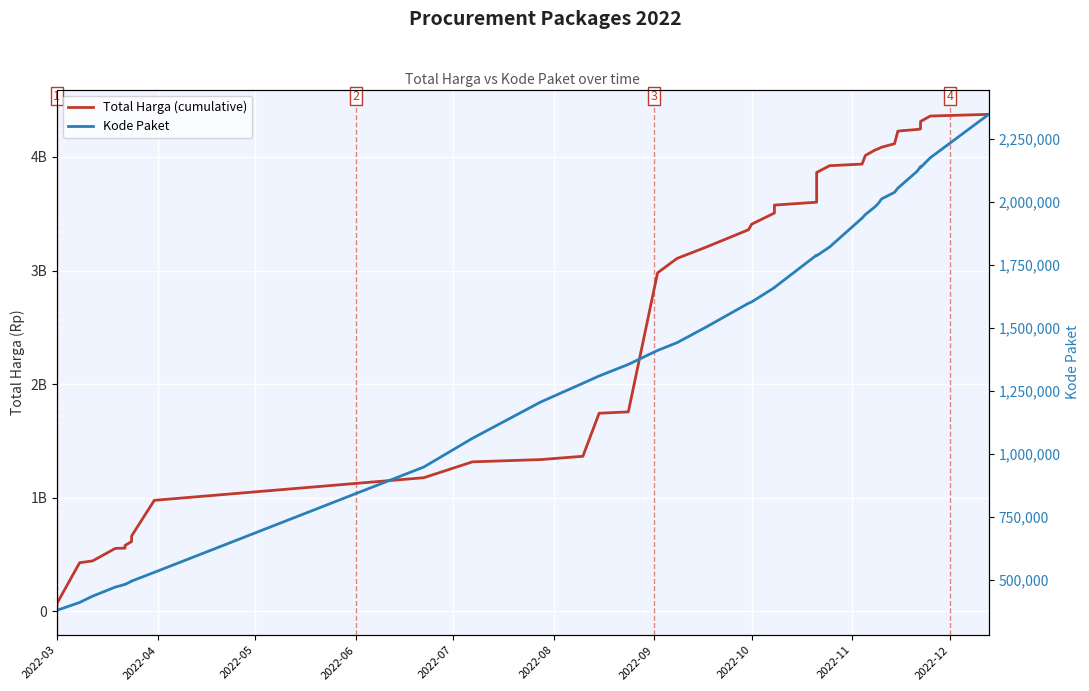

Is the value of Total Harga (cumulative) at 39 greater than the value of Kode Paket at 10?

Yes